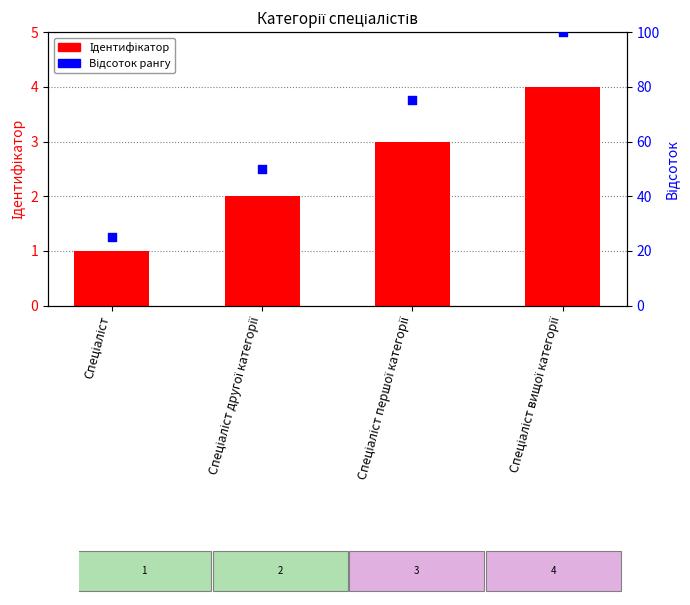

Which series has the largest Y range (max minus min)?

Відсоток рангу